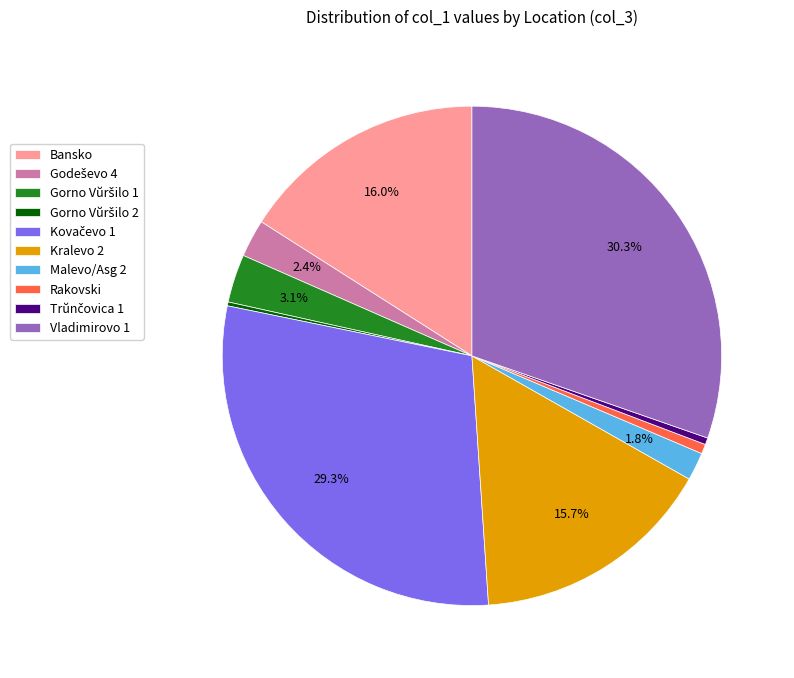

Which slice is the largest?

Vladimirovo 1